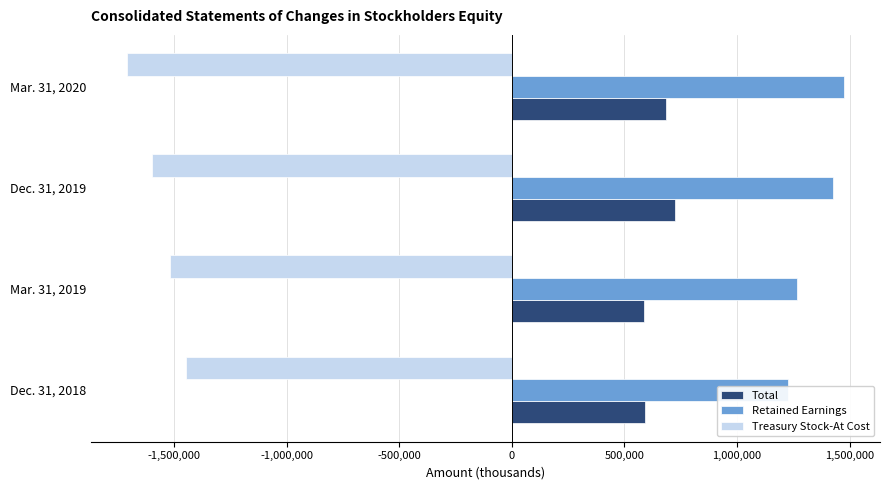

What is the sum of all Treasury Stock-At Cost values?

-6272703